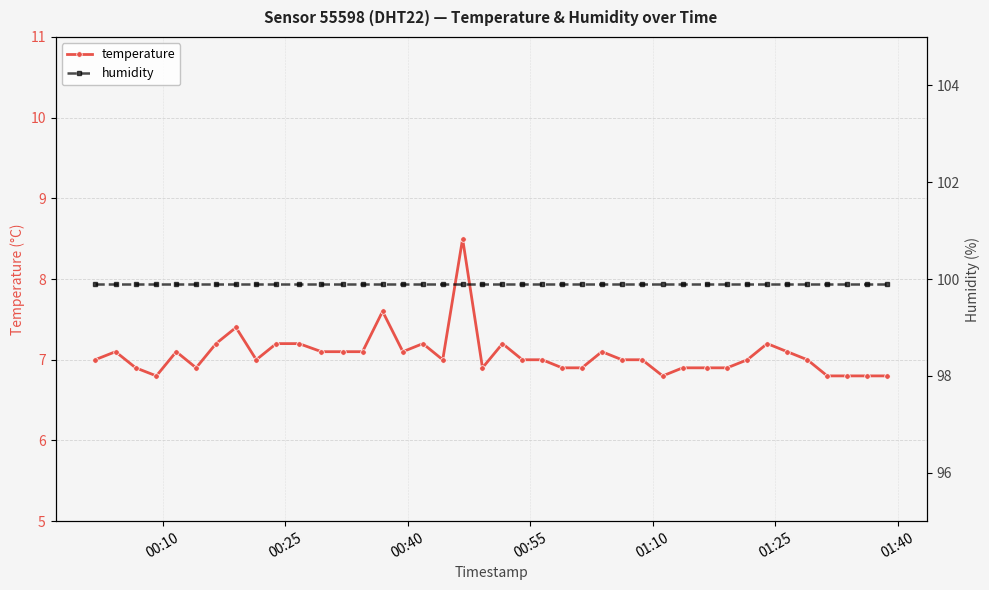

What is the average value of the humidity series?

99.9